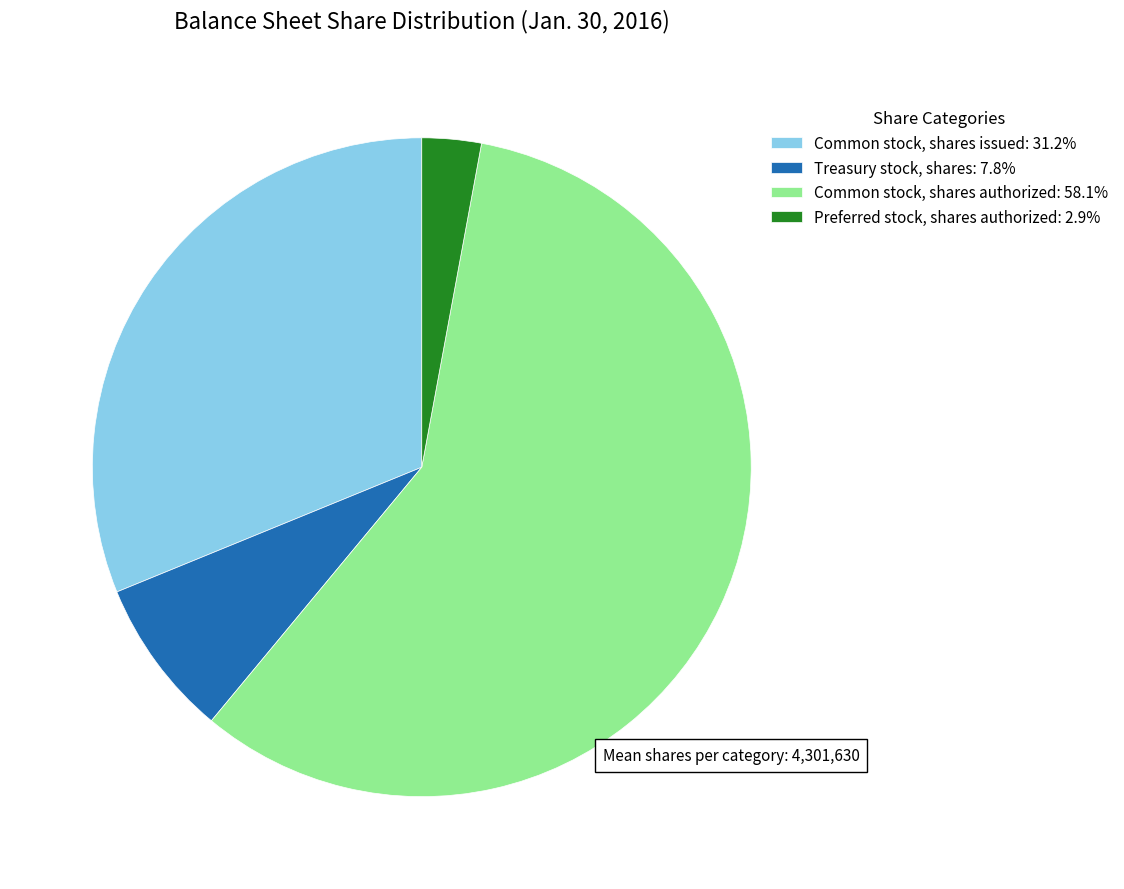

Do Preferred stock, shares authorized: 2.9% and Common stock, shares authorized: 58.1% together represent more than half of the pie?

Yes